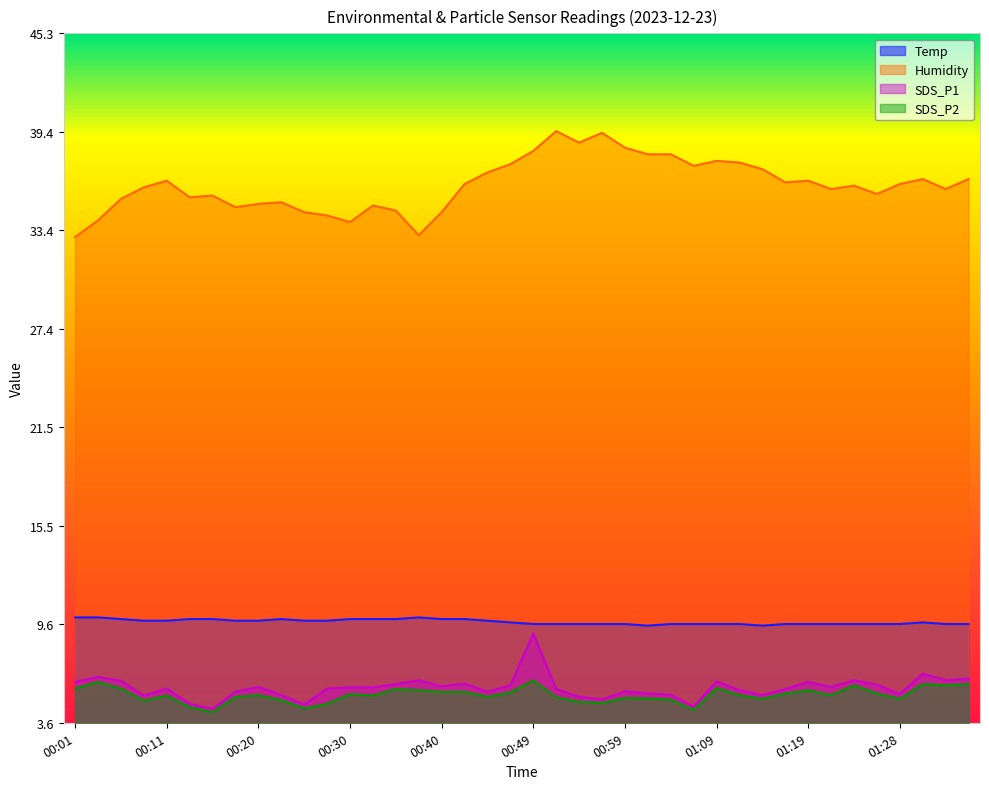

What is the value of the SDS_P1 point at the 8th from the left?

5.5